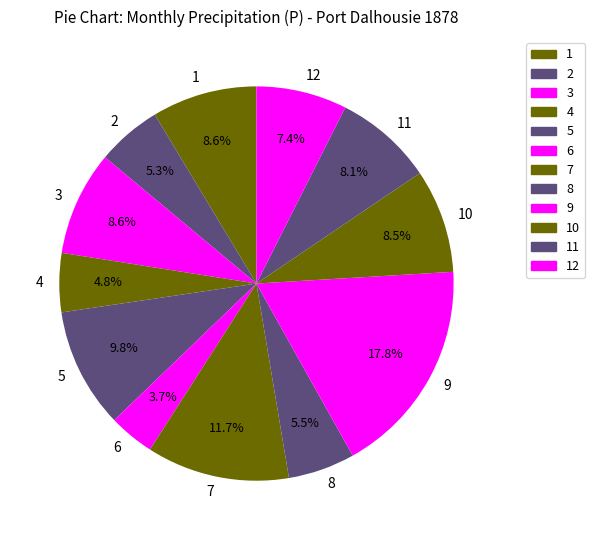

To the nearest percent, what is the difference between the 8 and 10 slice percentages?

3%